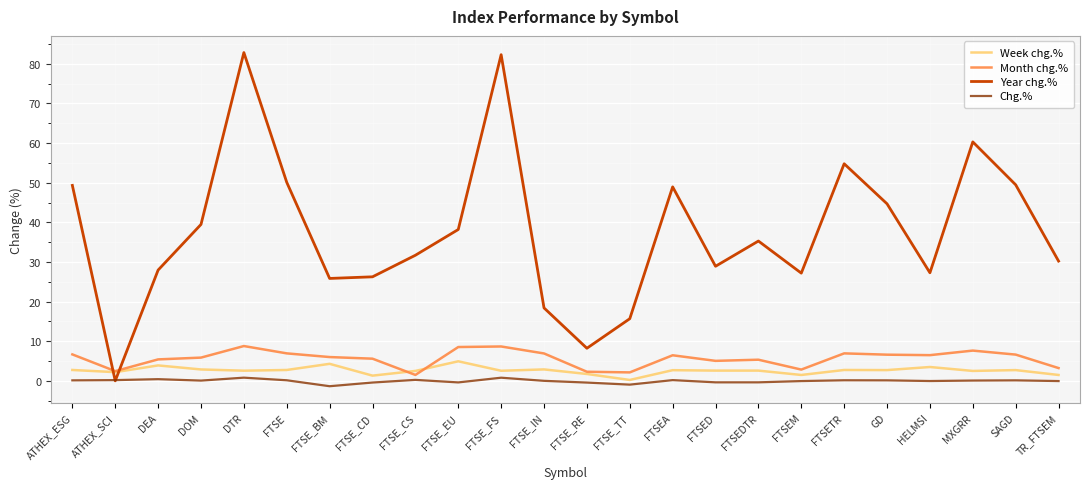

What is the sum of all Chg.% values?

-1.1